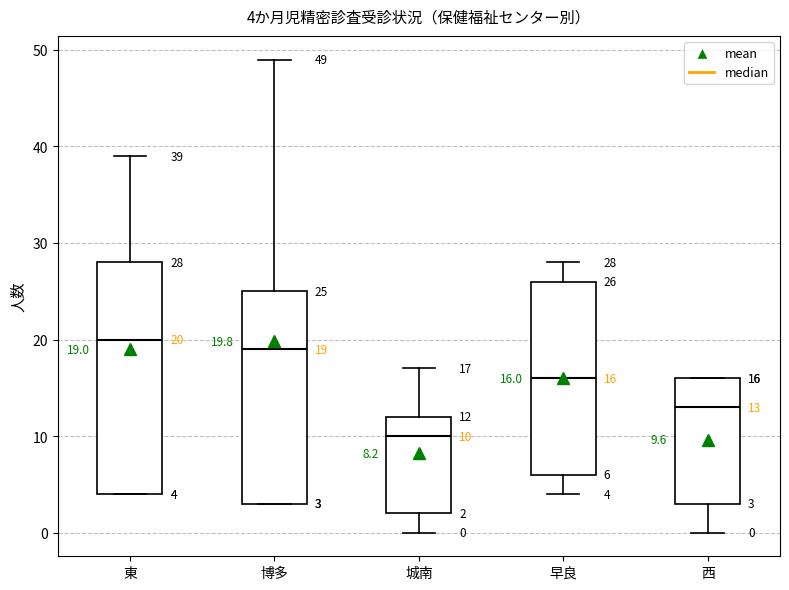

Which box's median line is the highest?

東